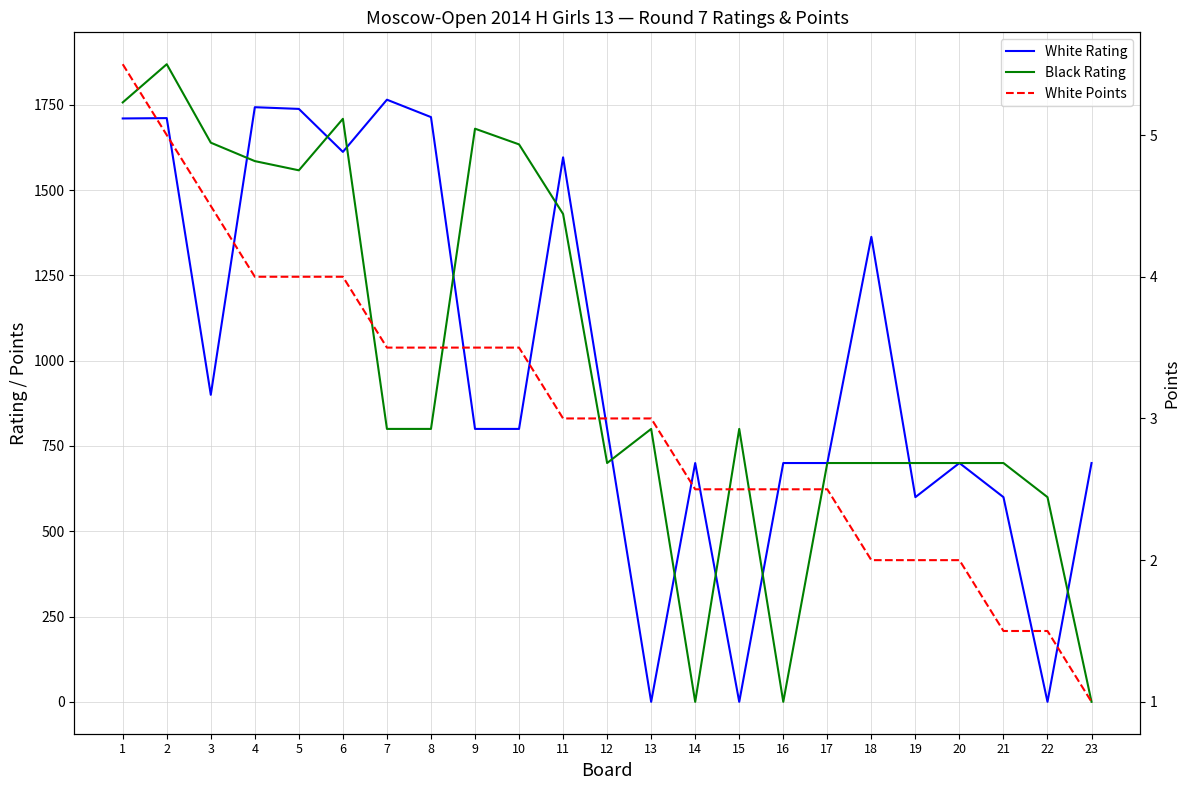

What are all the series names shown in the legend?

White Rating, Black Rating, White Points